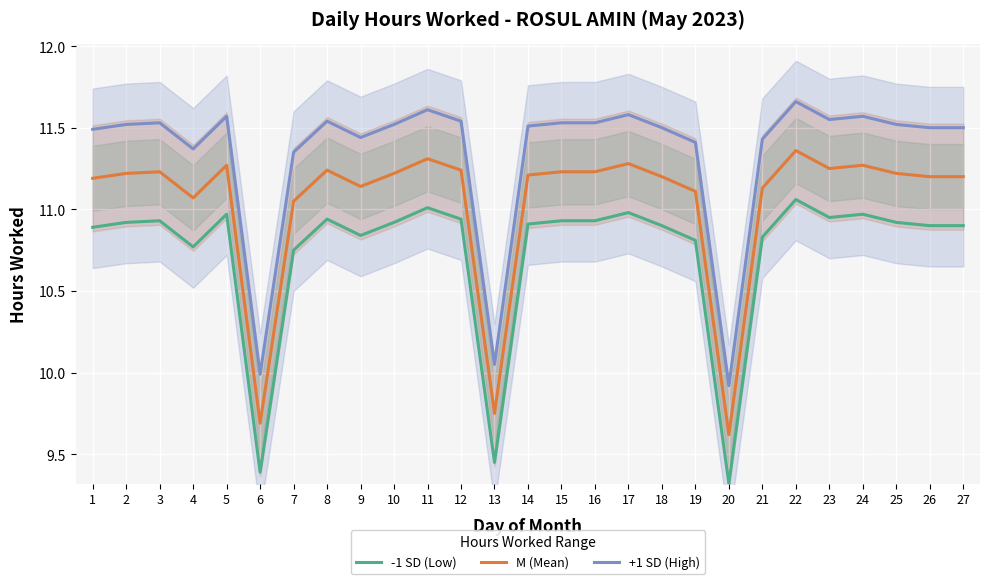

Which category has the highest value in the +1 SD (High) series?

22